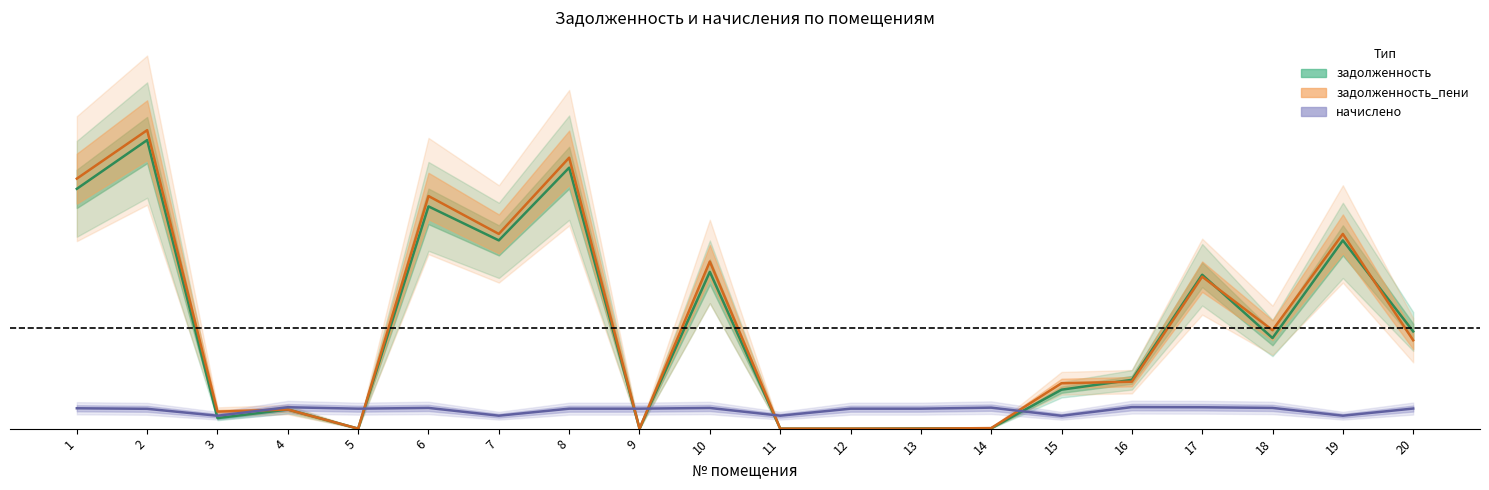

What is the value of the начислено point at the 2nd from the left?

0.2